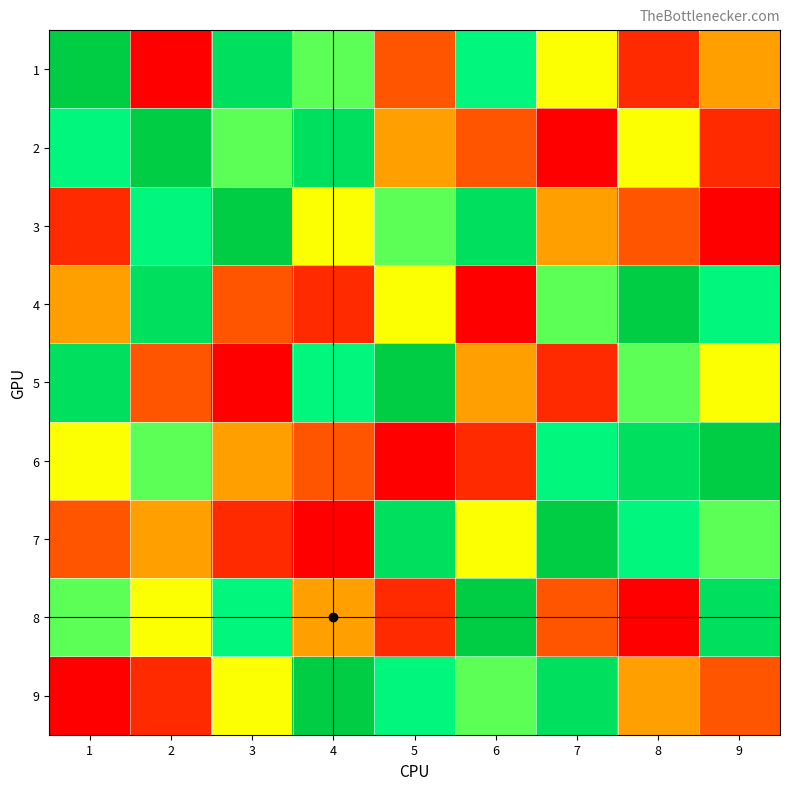

Reading left to right, what are all the values shown in this chart?

1: 1=9	2=1	3=8	4=6	5=3	6=7	7=5	8=2	9=4
2: 1=7	2=9	3=6	4=8	5=4	6=3	7=1	8=5	9=2
3: 1=2	2=7	3=9	4=5	5=6	6=8	7=4	8=3	9=1
4: 1=4	2=8	3=3	4=2	5=5	6=1	7=6	8=9	9=7
5: 1=8	2=3	3=1	4=7	5=9	6=4	7=2	8=6	9=5
6: 1=5	2=6	3=4	4=3	5=1	6=2	7=7	8=8	9=9
7: 1=3	2=4	3=2	4=1	5=8	6=5	7=9	8=7	9=6
8: 1=6	2=5	3=7	4=4	5=2	6=9	7=3	8=1	9=8
9: 1=1	2=2	3=5	4=9	5=7	6=6	7=8	8=4	9=3